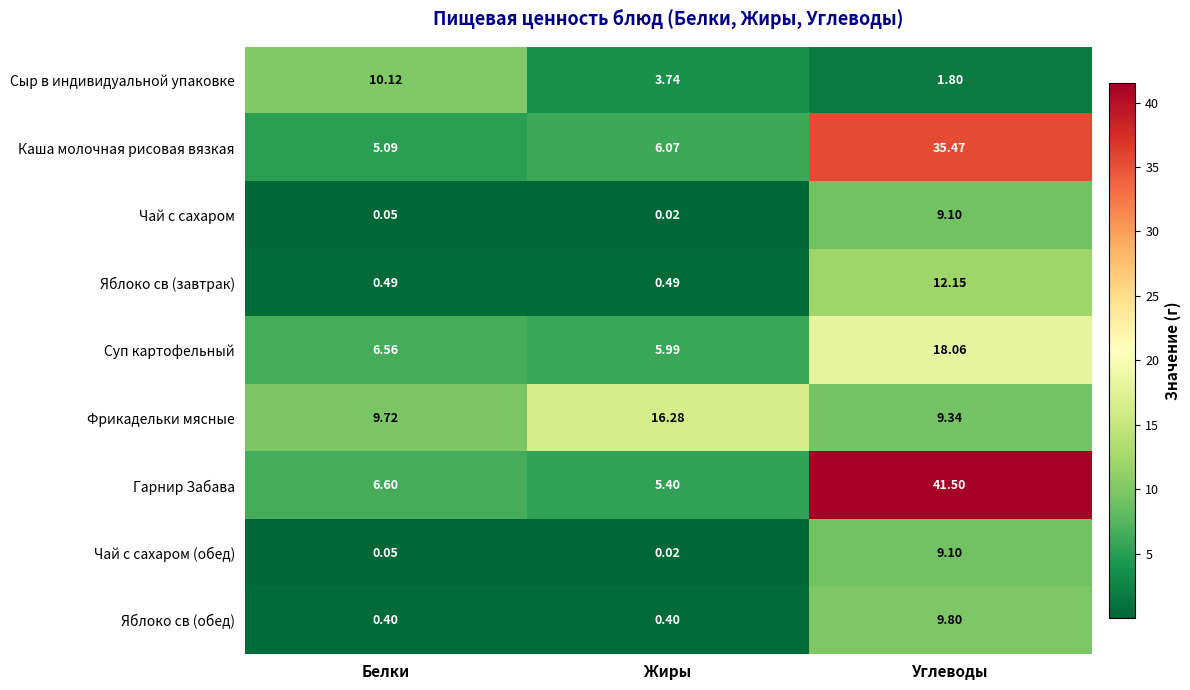

Between Жиры and Углеводы, which series saw the biggest shift?

Гарнир Забава